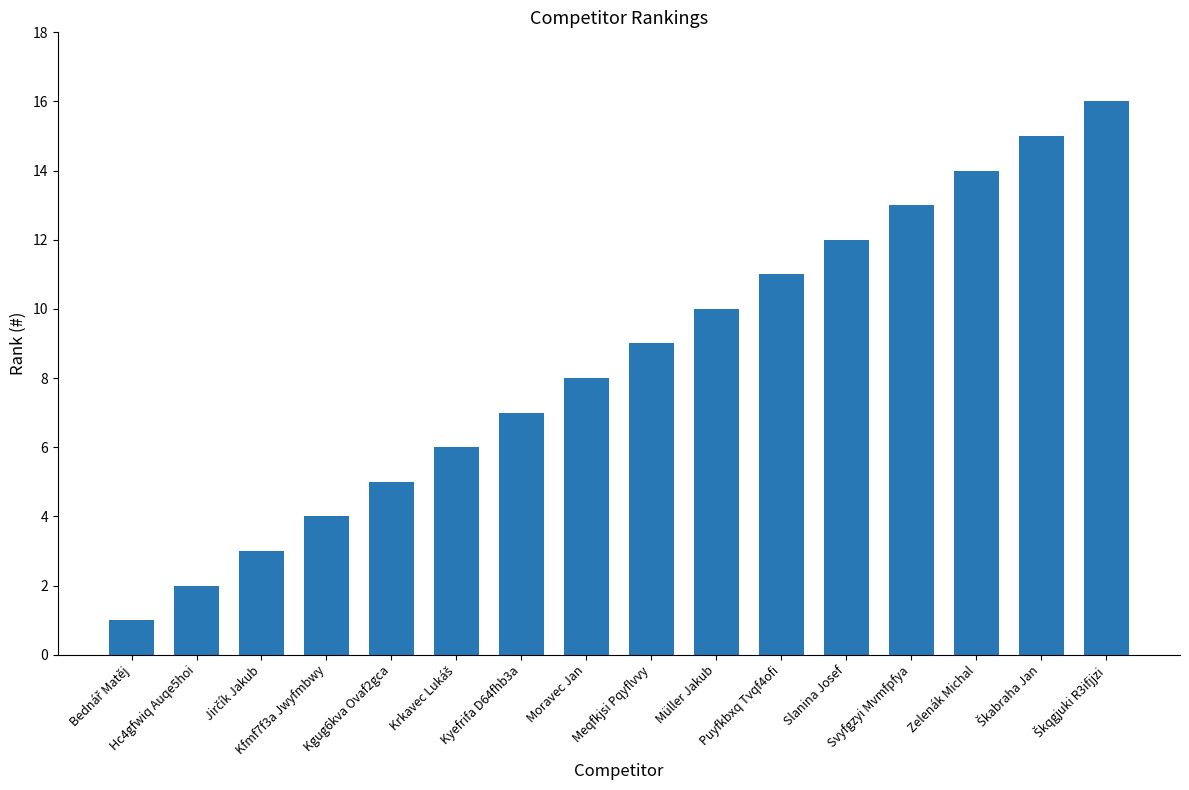

What is the maximum value shown in the chart?

16